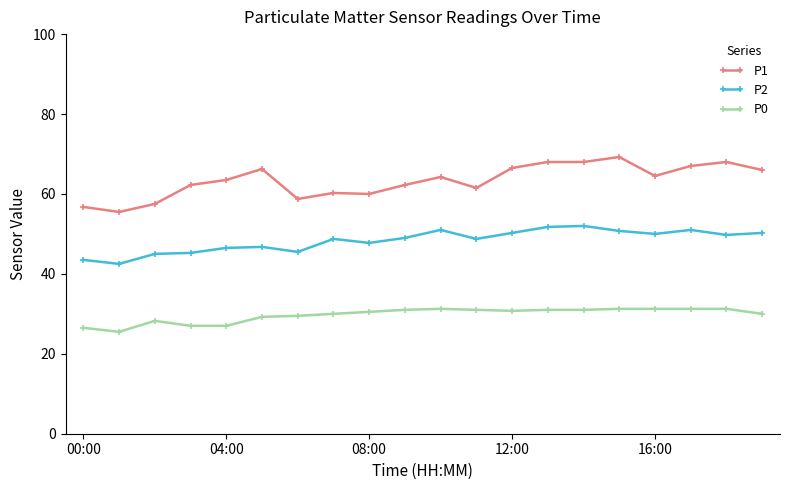

How many lines are shown in the chart?

3